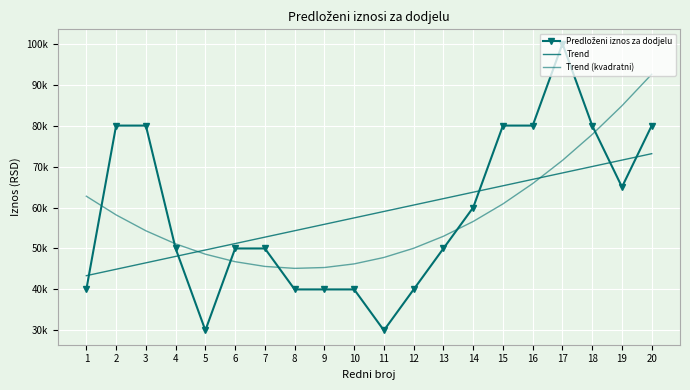

What is the difference between the Trend values at 11 and 8?

4703.0